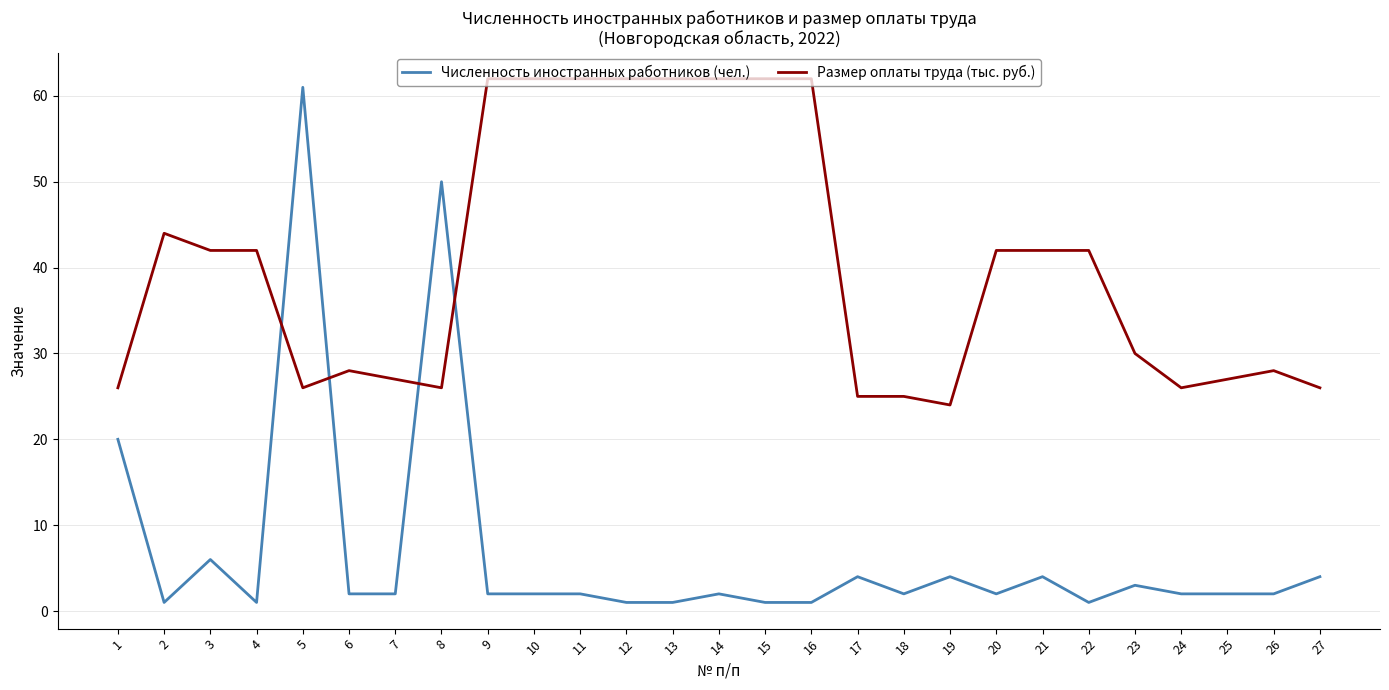

Read the Размер оплаты труда (тыс. руб.) value at 11.

62